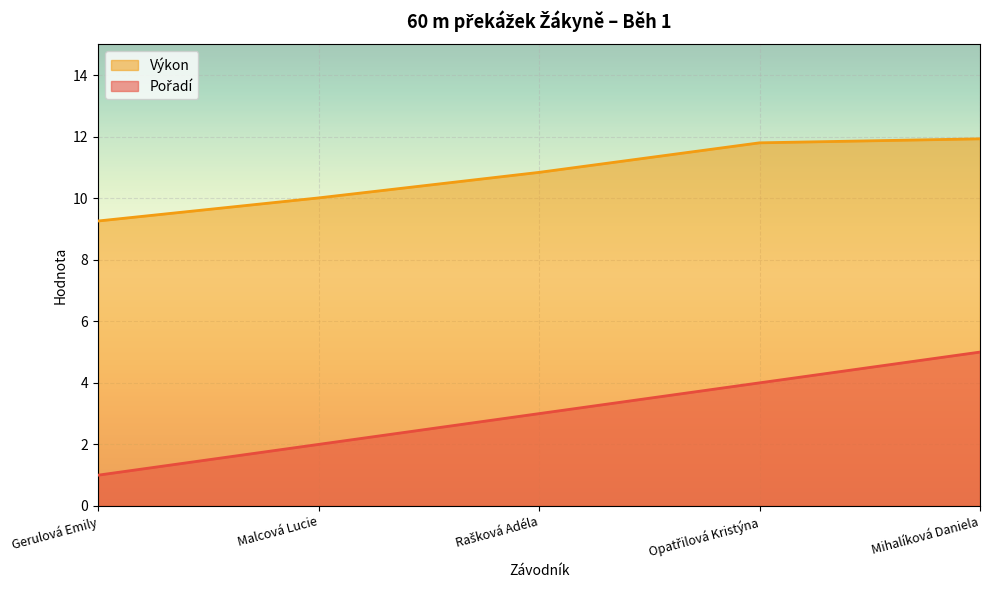

Does the chart display data point markers on the line(s)?

No